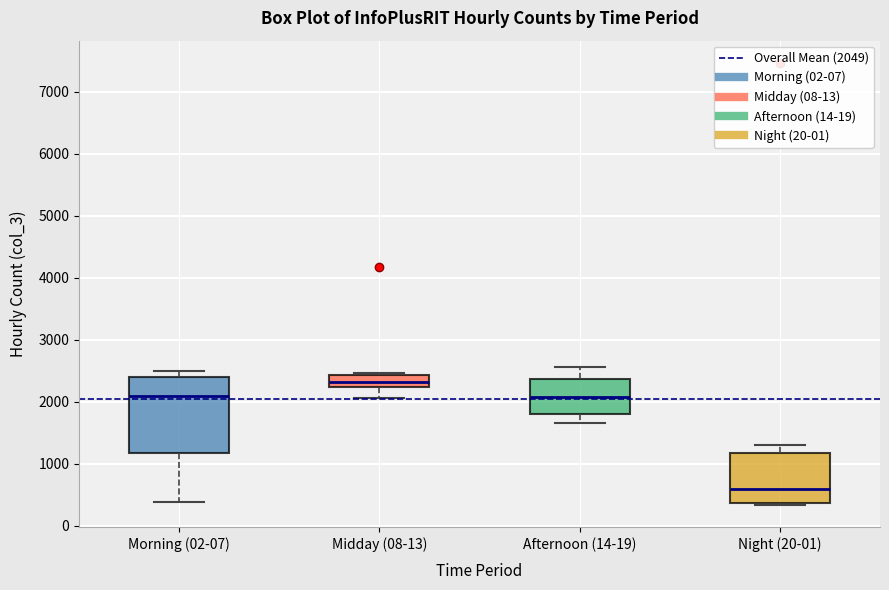

Reading left to right, read every box against the y-axis: the position of its median line, the range the box covers, and the ends of its whiskers. The values are not printed on the chart, so give them approximately, as read against the axis.

Morning (02-07): median 2100, box 1200 to 2400, whiskers 400 to 2500
Midday (08-13): median 2300, box 2200 to 2400, whiskers 2100 to 2500
Afternoon (14-19): median 2100, box 1800 to 2400, whiskers 1700 to 2600
Night (20-01): median 600, box 400 to 1200, whiskers 300 to 1300